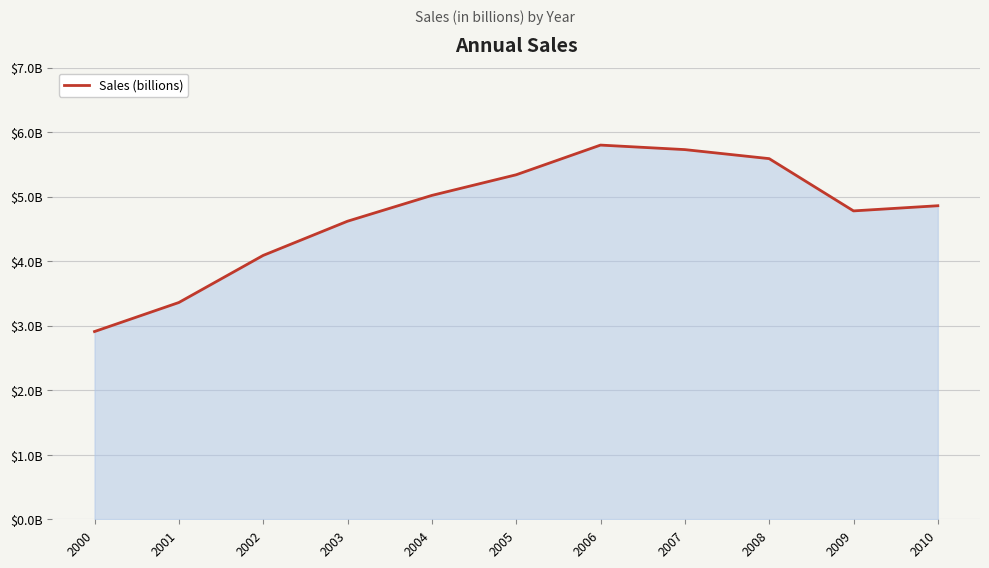

Which category has the lowest value across all series?

2000